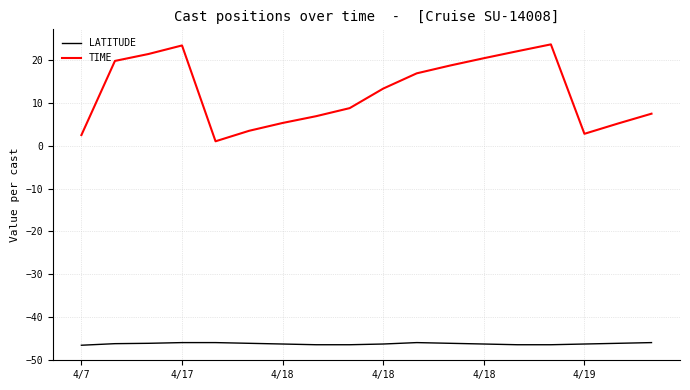

True or false: TIME and LATITUDE intersect in this chart.

False